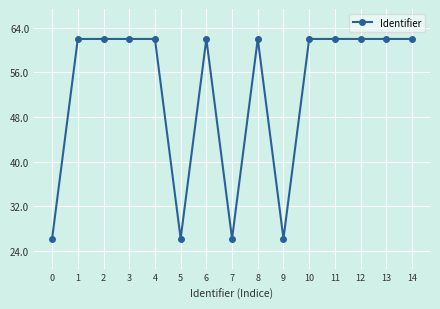

What value does the data have at 3?

62.0